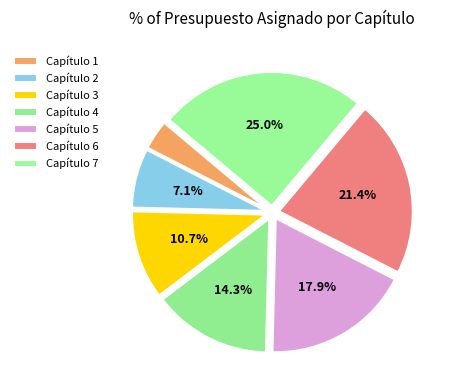

To the nearest percent, what is the difference between the largest and smallest slice percentages?

21%